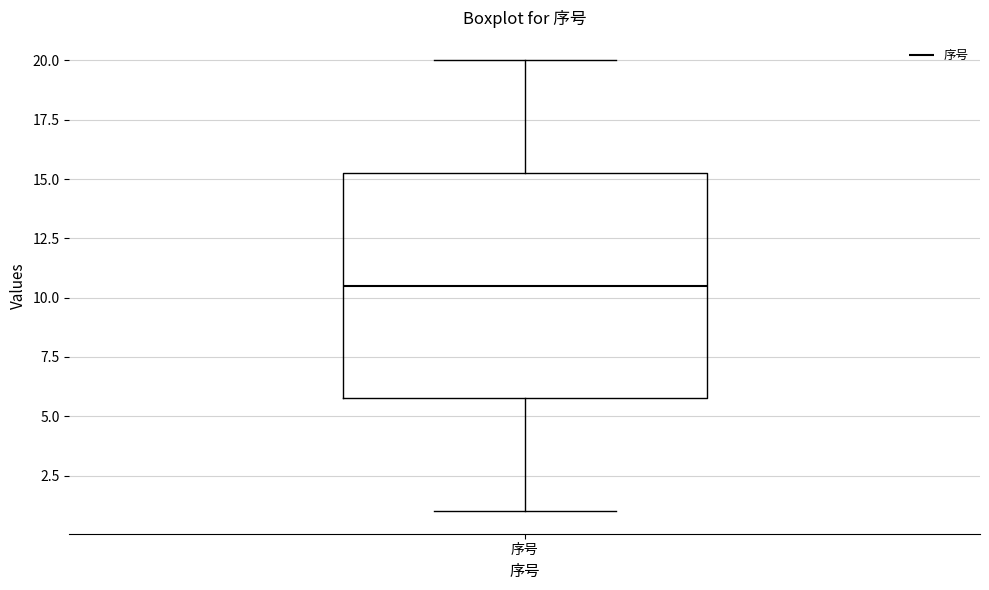

Transcribe this box plot: give where the median line is, the range the box spans, and where the two whiskers end, as read against the y-axis. The values are not printed on the chart, so give them approximately, as read against the axis.

median 10.5, box 6.0 to 15.5, whiskers 1.0 to 20.0